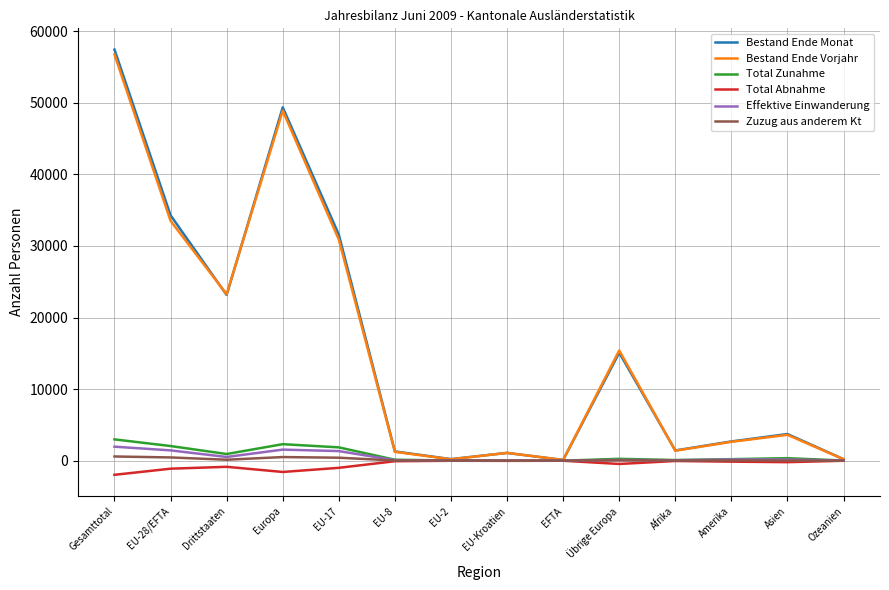

The value of Total Abnahme at Europa is -1578. True or false?

True